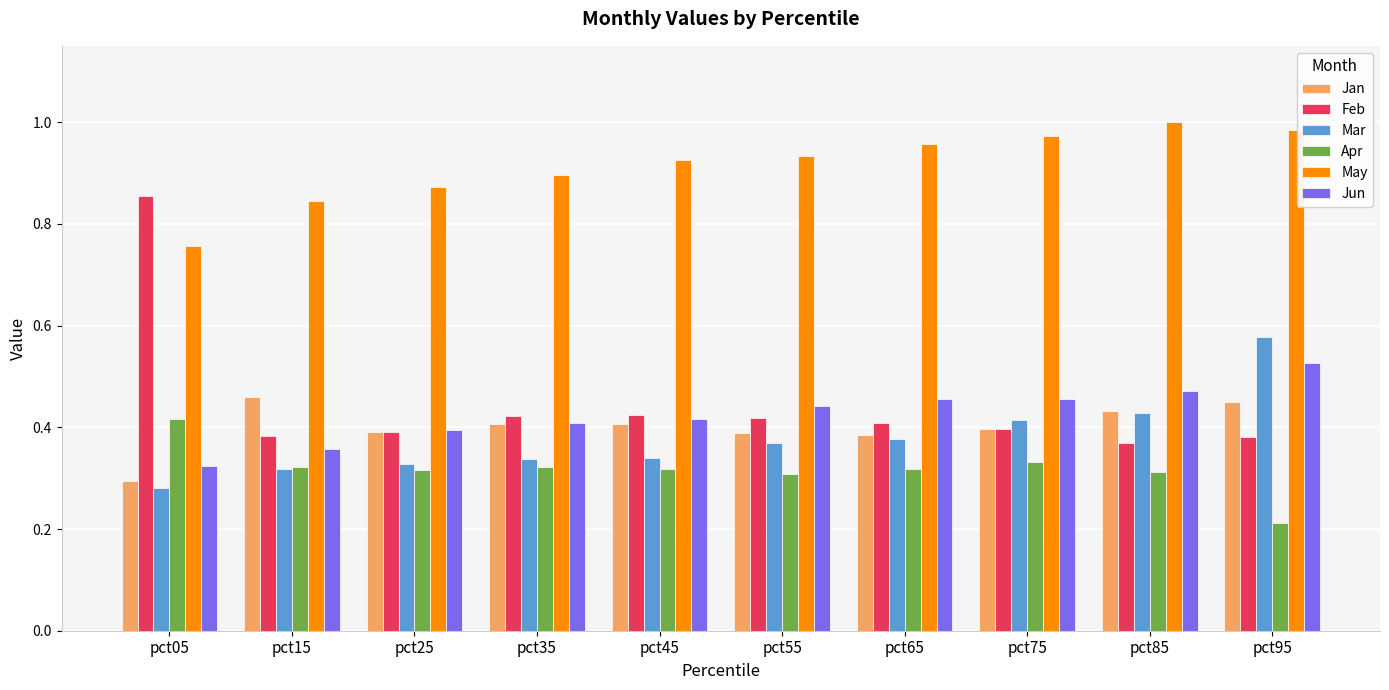

At which label is May closest to 0?

pct05